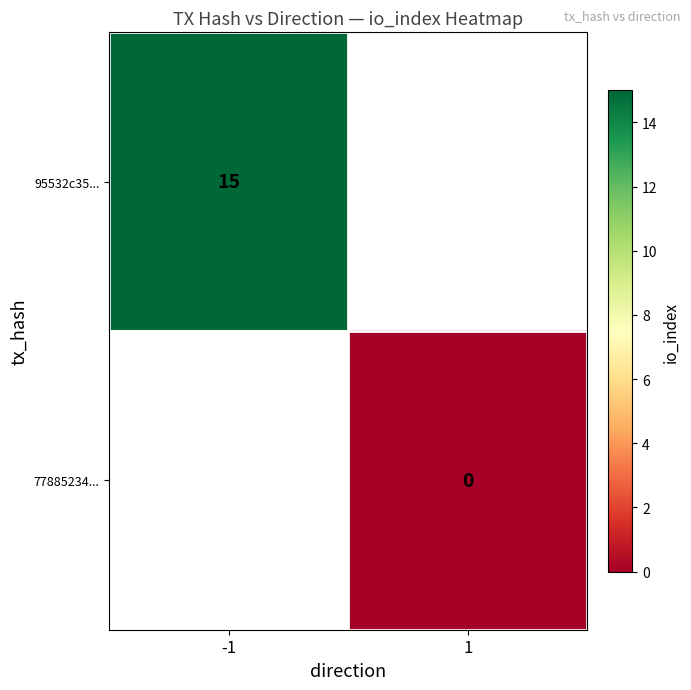

True or false: 95532c35... has a value of 21 at -1.

False